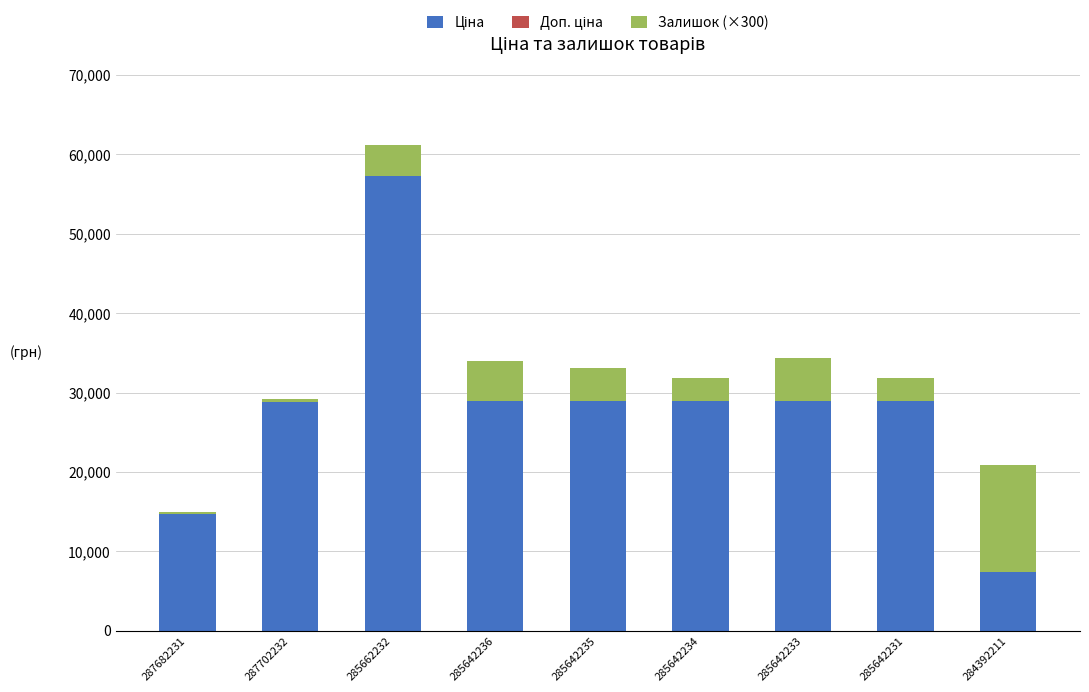

What is the total value across all series at 285662232?

61135.5